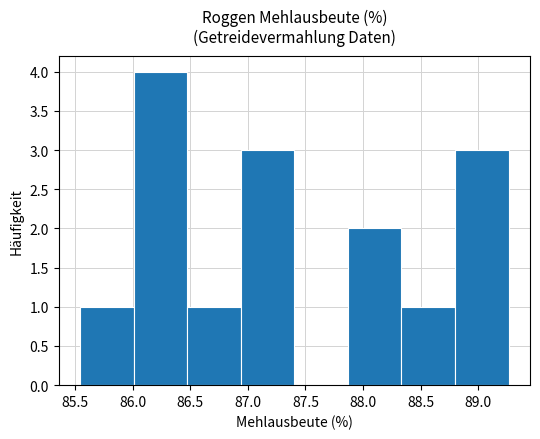

Reading left to right, list every bar in this chart as the range it spans on the x-axis followed by its height. Neither the bar edges nor the heights are printed on the chart, so give them approximately, as read against the axes.

85.55 to 86.00: 1
86.00 to 86.45: 4
86.45 to 86.95: 1
86.95 to 87.40: 3
87.40 to 87.85: 0
87.85 to 88.35: 2
88.35 to 88.80: 1
88.80 to 89.25: 3